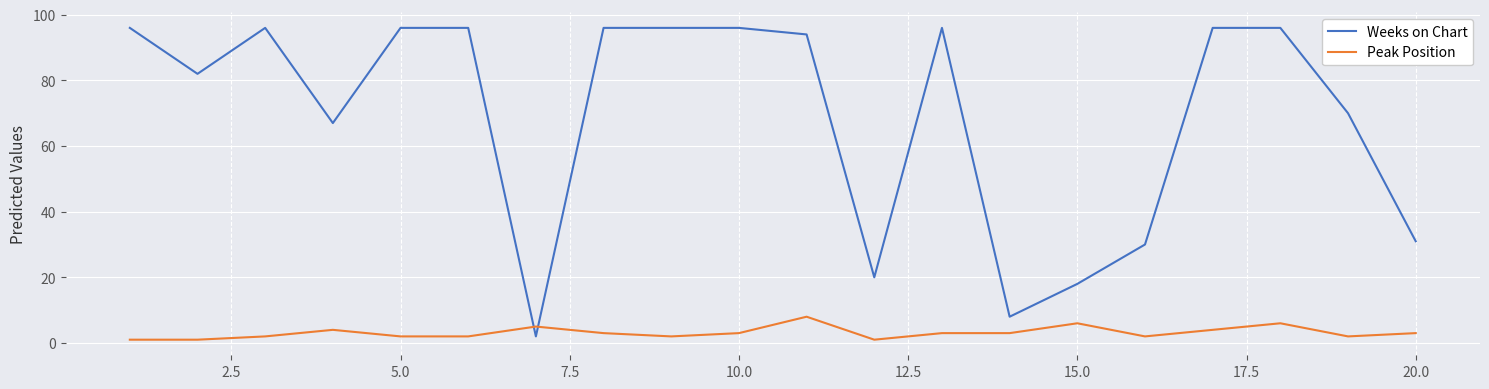

List the series in order of their peak value, lowest first.

Peak Position, Weeks on Chart